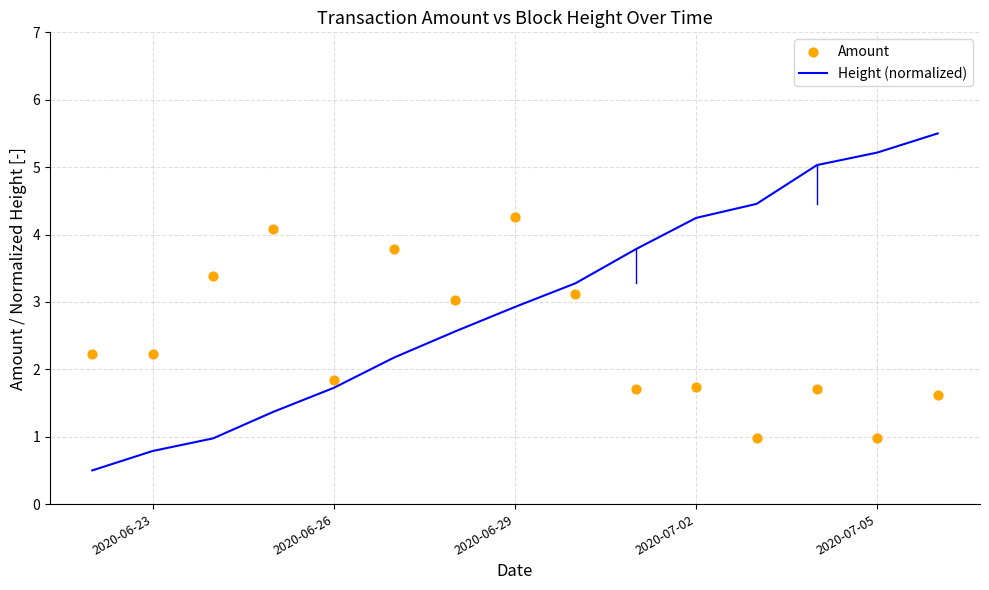

Which series contains the lowest Y value?

Height (normalized)